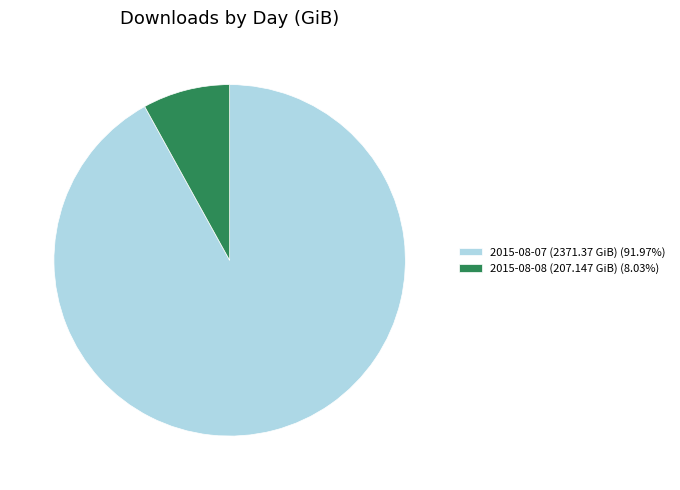

Is the sum of 2015-08-08 (207.147 GiB) (8.03%) and 2015-08-07 (2371.37 GiB) (91.97%) greater than half?

Yes